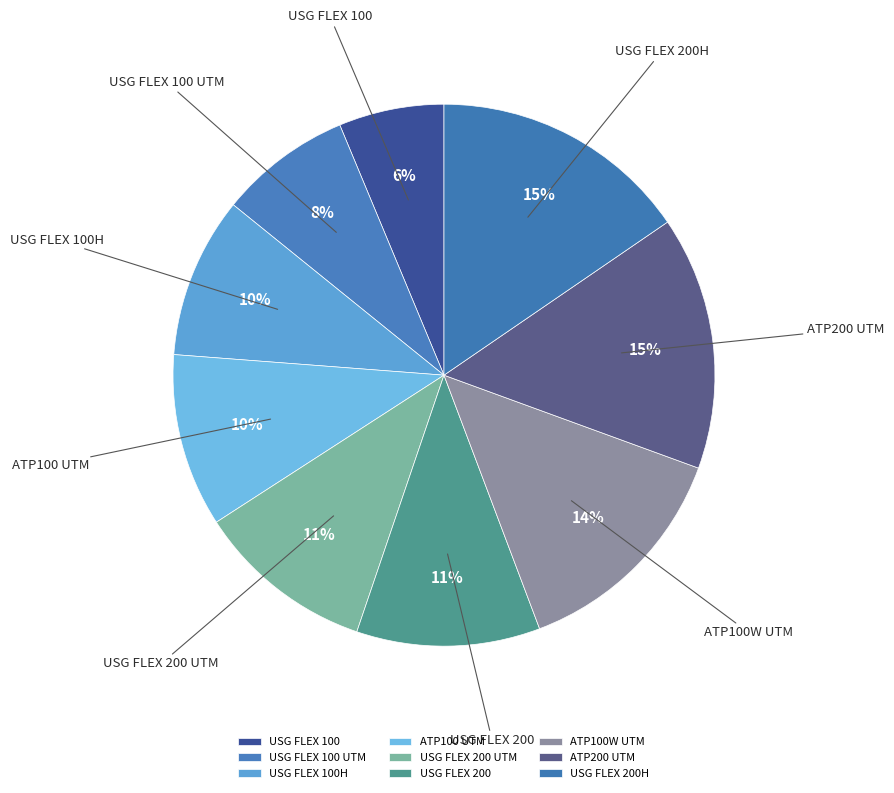

Between USG FLEX 200H and USG FLEX 100, which is larger?

USG FLEX 200H